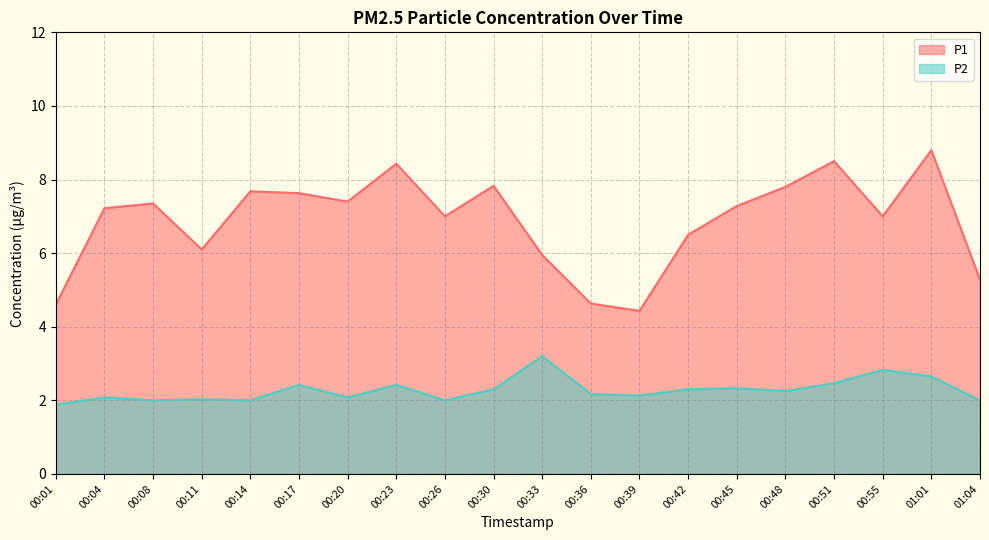

Where does the P1 series first go above 7?

00:04